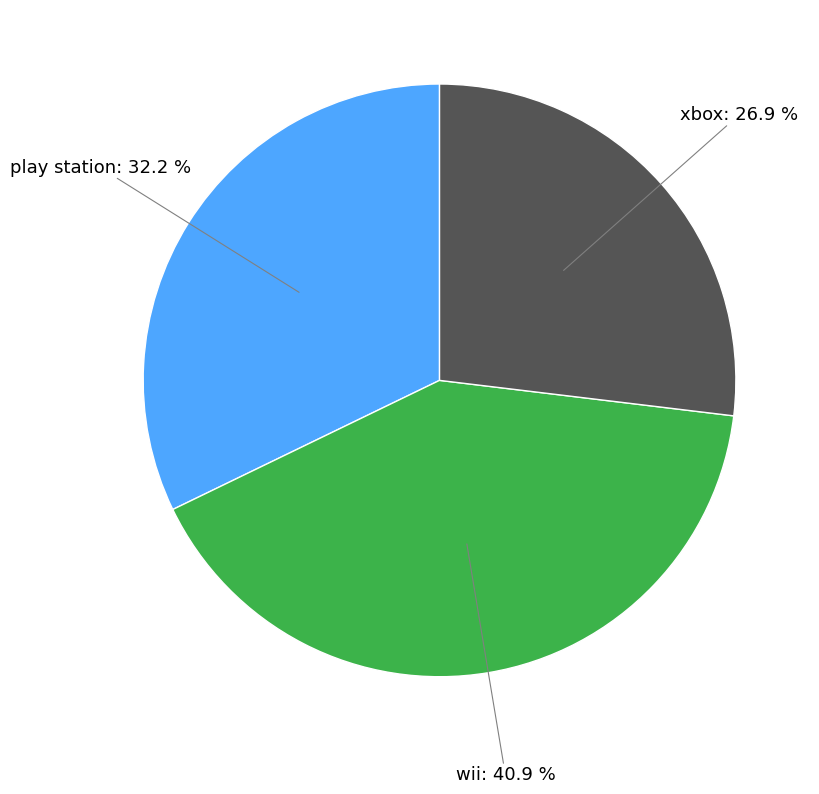

Is there any slice that represents more than half of the pie?

No